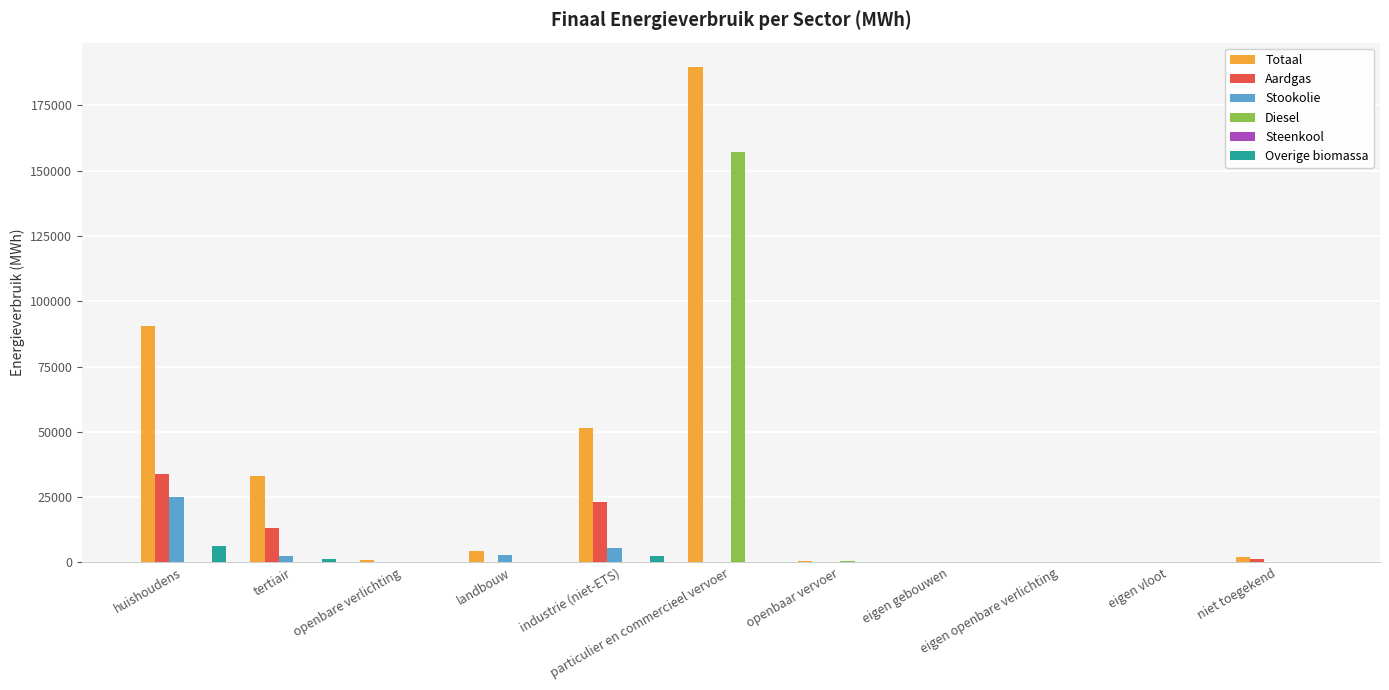

What is the total value across all series at huishoudens?

155569.4